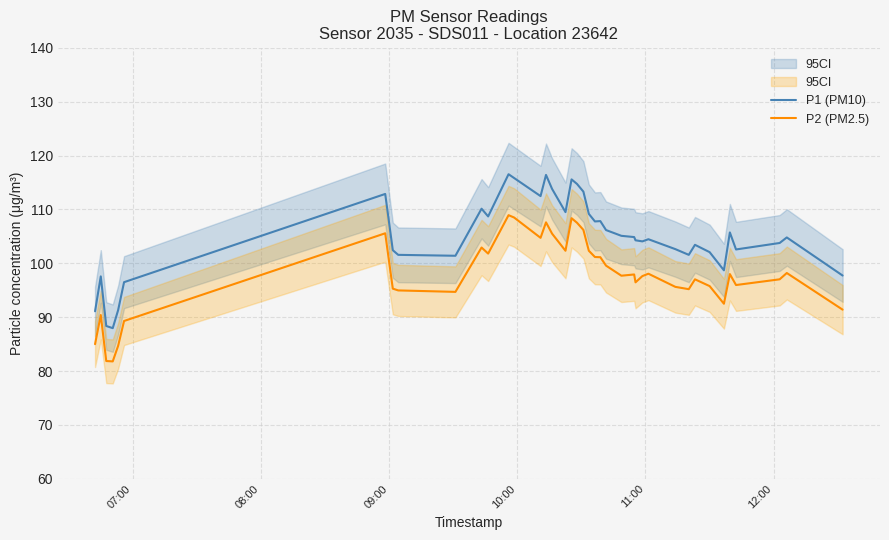

What is the highest value of the P1 (PM10) series?

116.5